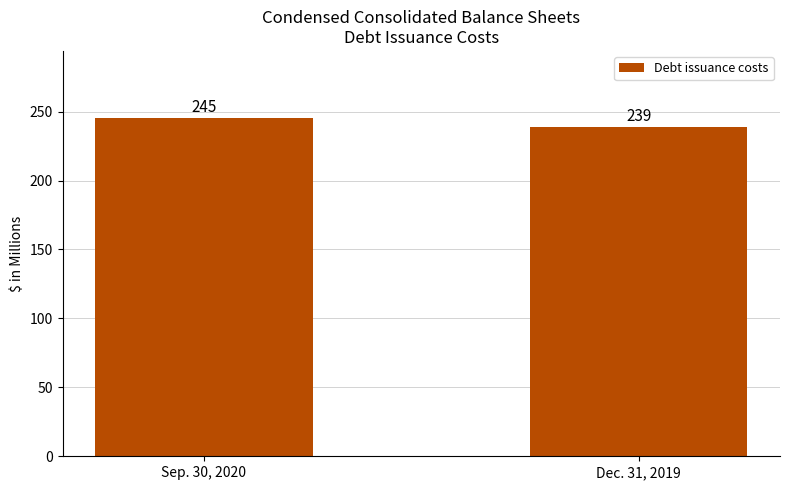

Rank the categories by value from lowest to highest.

Dec. 31, 2019, Sep. 30, 2020